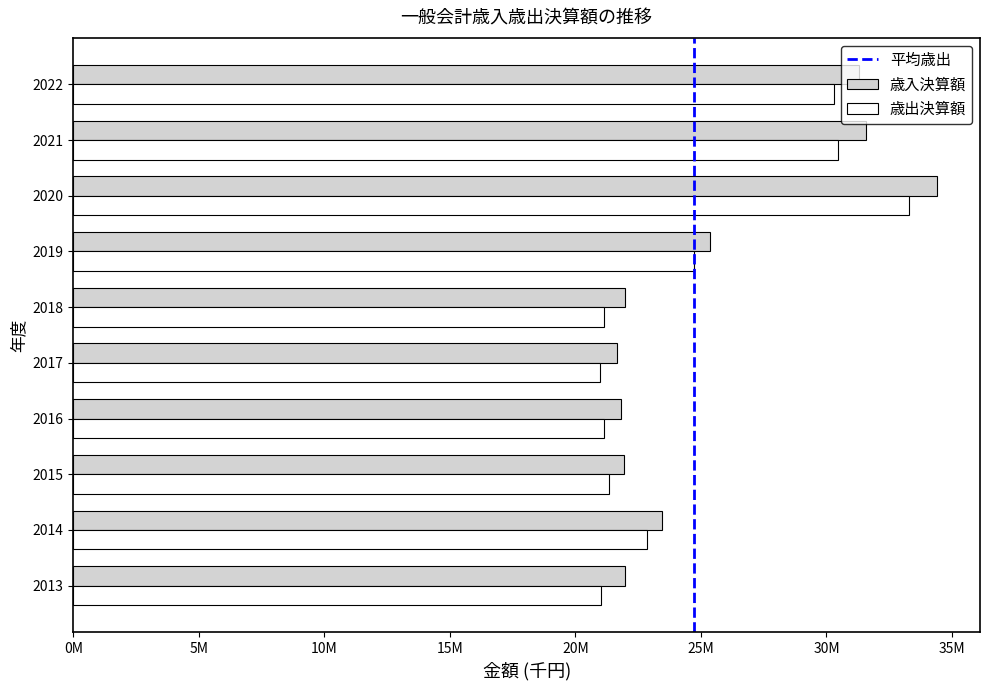

What is the spread (max minus min) of values at 2017?

681843